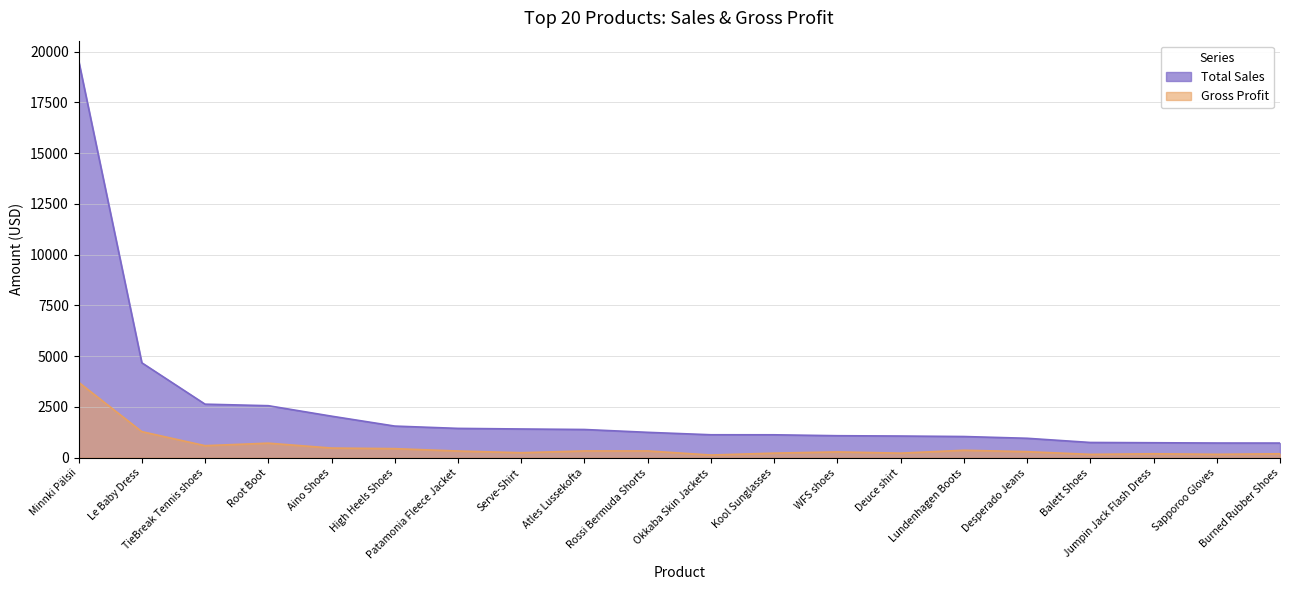

How many lines are shown in the chart?

2